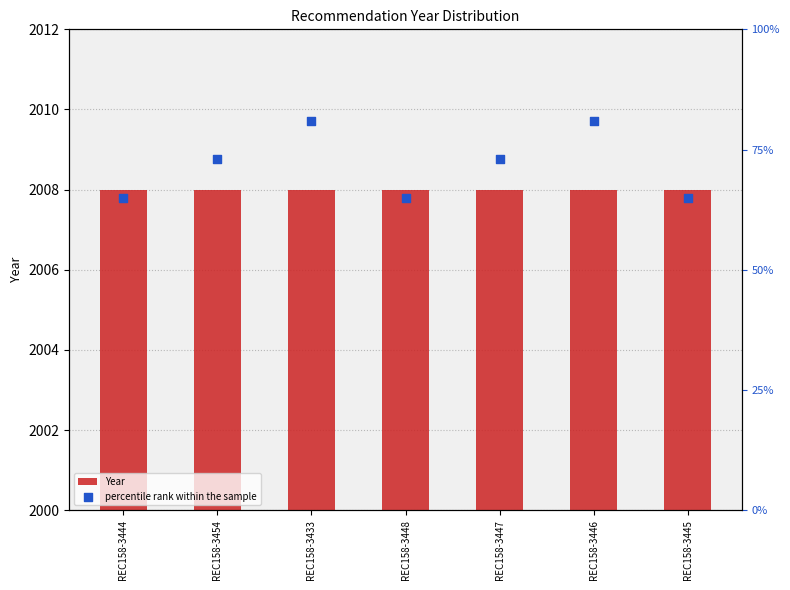

What are all the series names shown in the legend?

Year, percentile rank within the sample